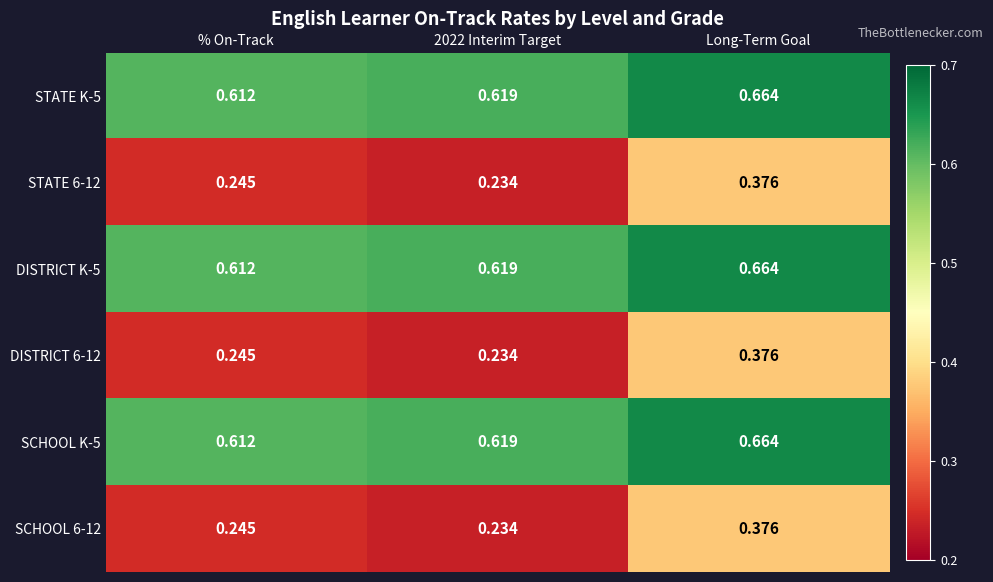

Which category has the highest value in the DISTRICT K-5 series?

Long-Term Goal